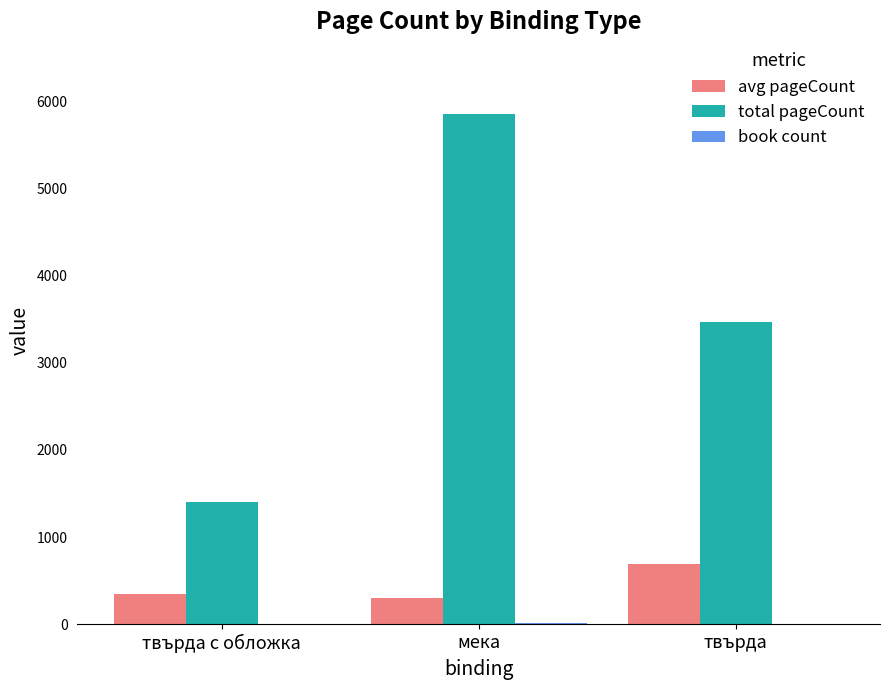

At which label is avg pageCount closest to 501?

твърда с обложка